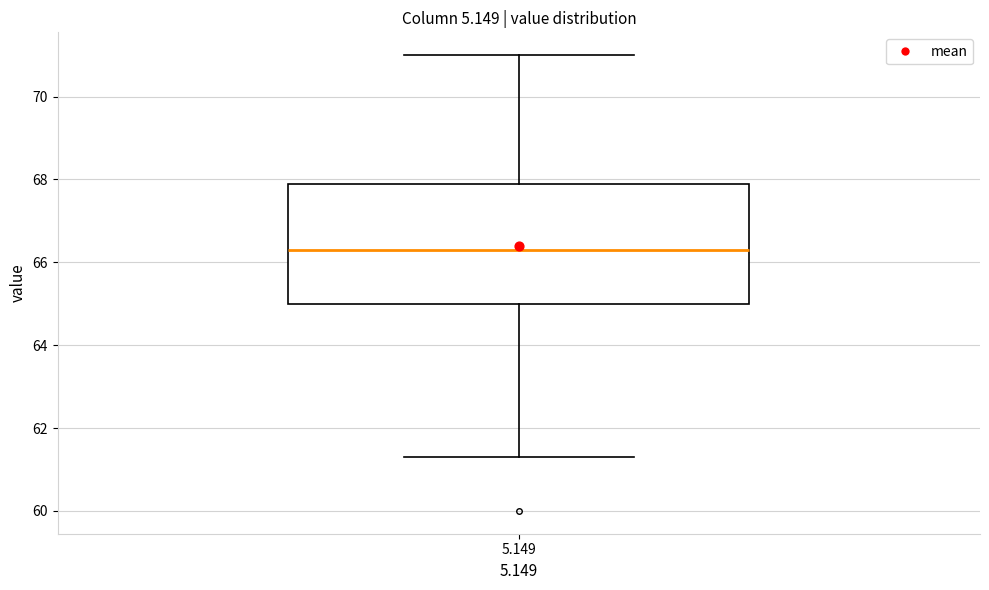

Transcribe this box plot: give where the median line is, the range the box spans, and where the two whiskers end, as read against the y-axis. The values are not printed on the chart, so give them approximately, as read against the axis.

median 66.4, box 65.0 to 68.0, whiskers 61.4 to 71.0